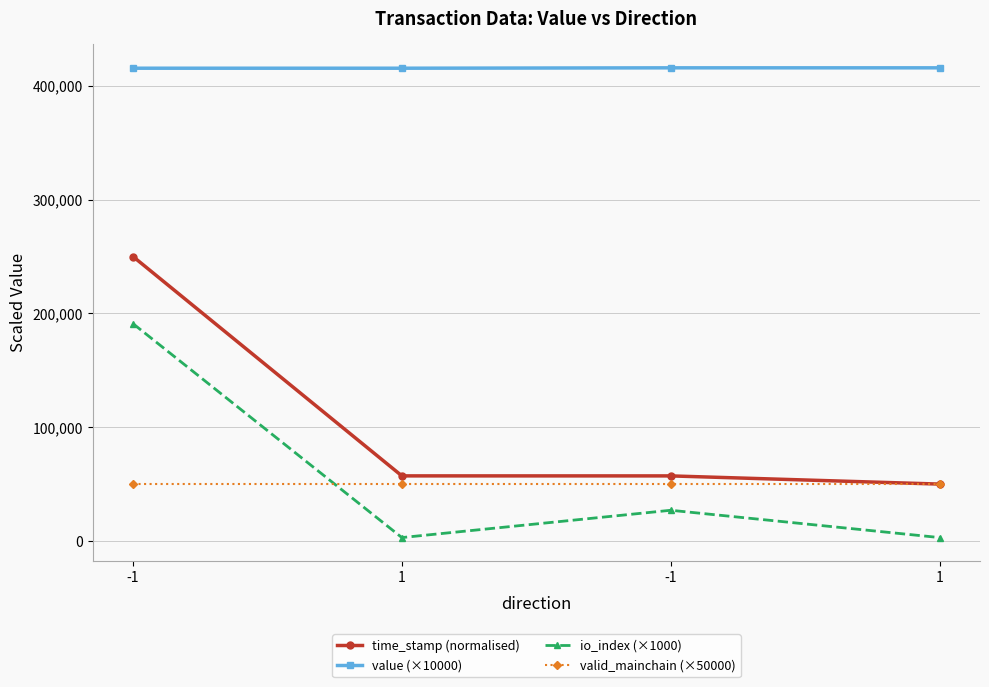

Which series has the largest total across all categories?

value (×10000)